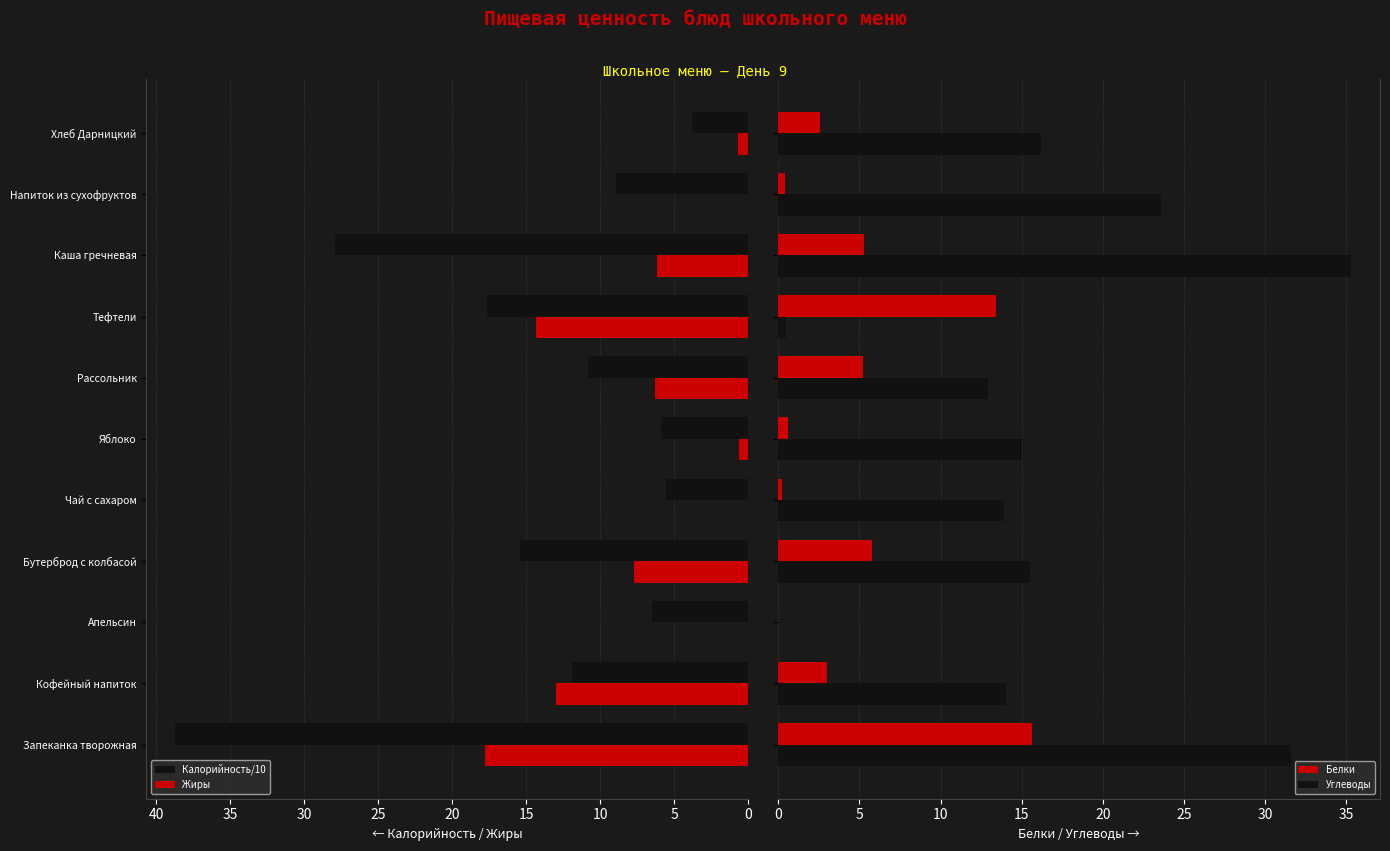

True or false: Калорийность/10 has a value of 6.5 at Рассольник.

False